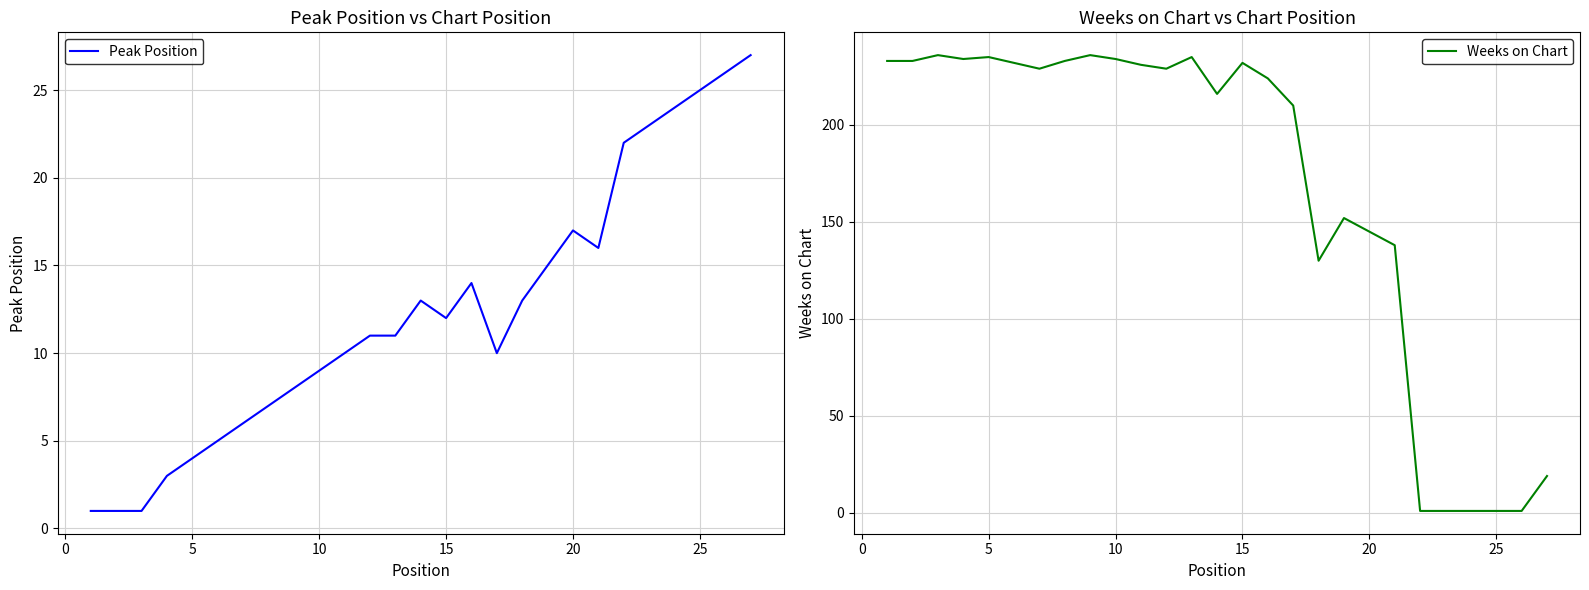

What is the maximum value for Peak Position?

27